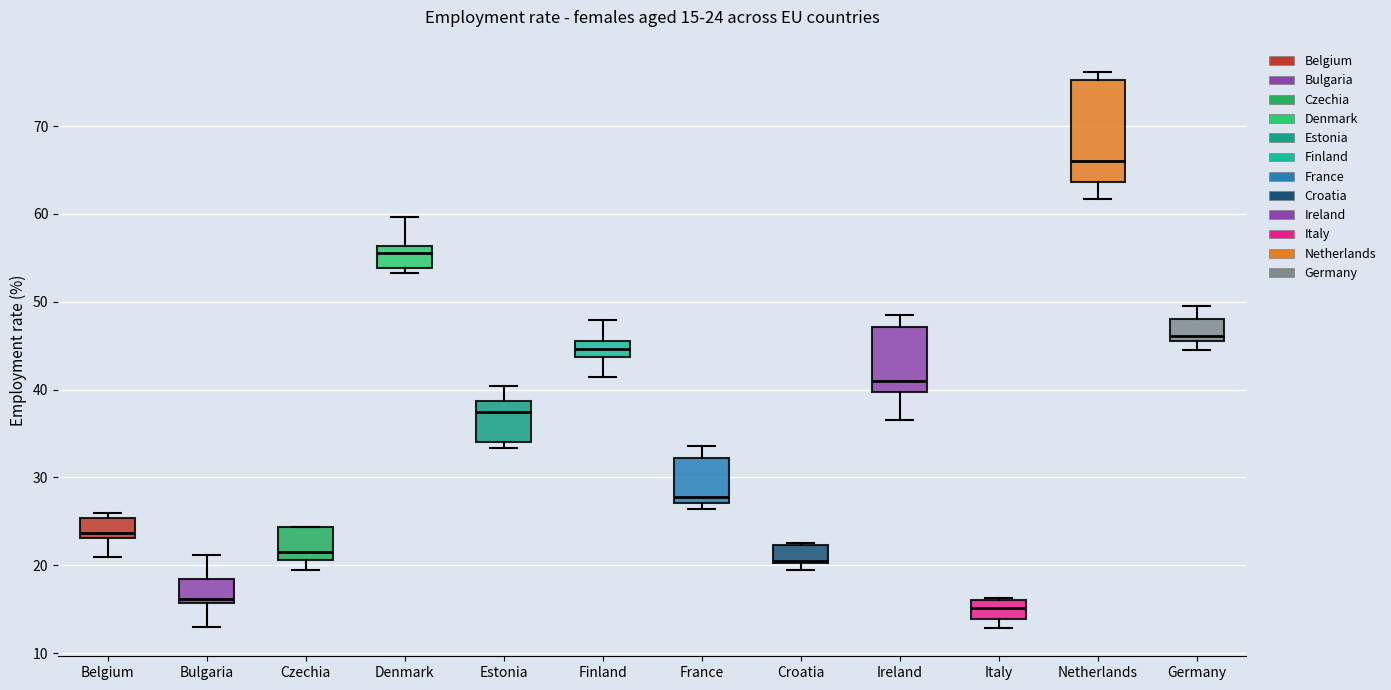

Comparing the boxes themselves (not the whiskers), which one is the tallest?

Netherlands